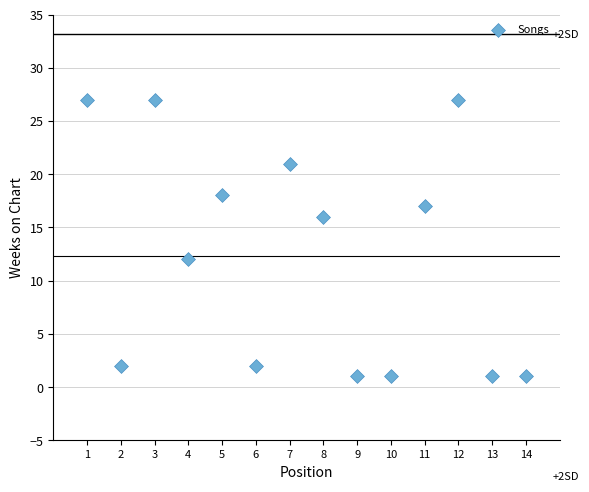

What is the range of X values (max minus min)?

13